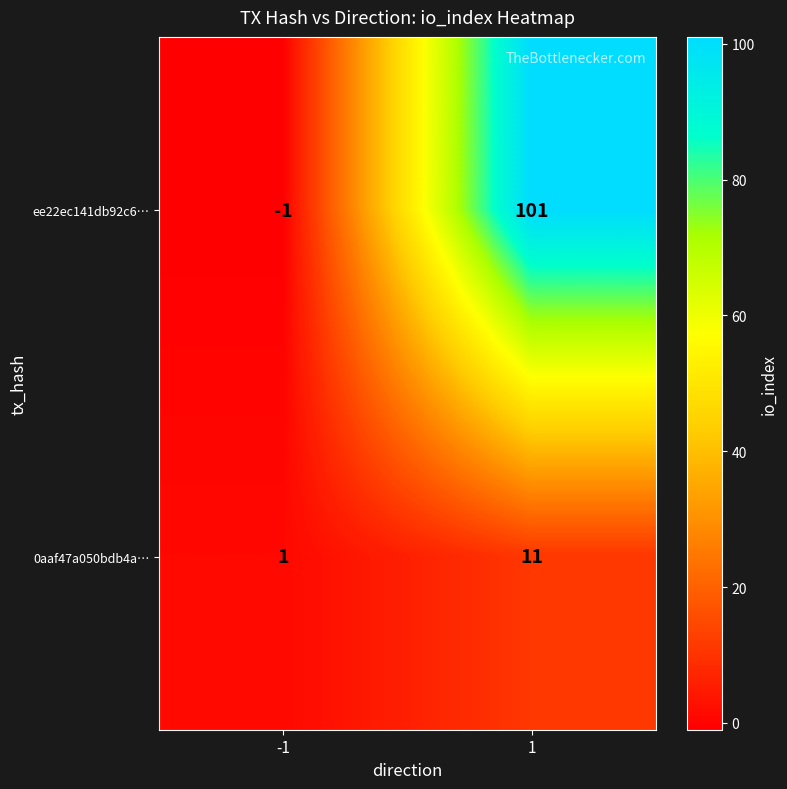

Read the 0aaf47a050bdb4a… value at 1.

11